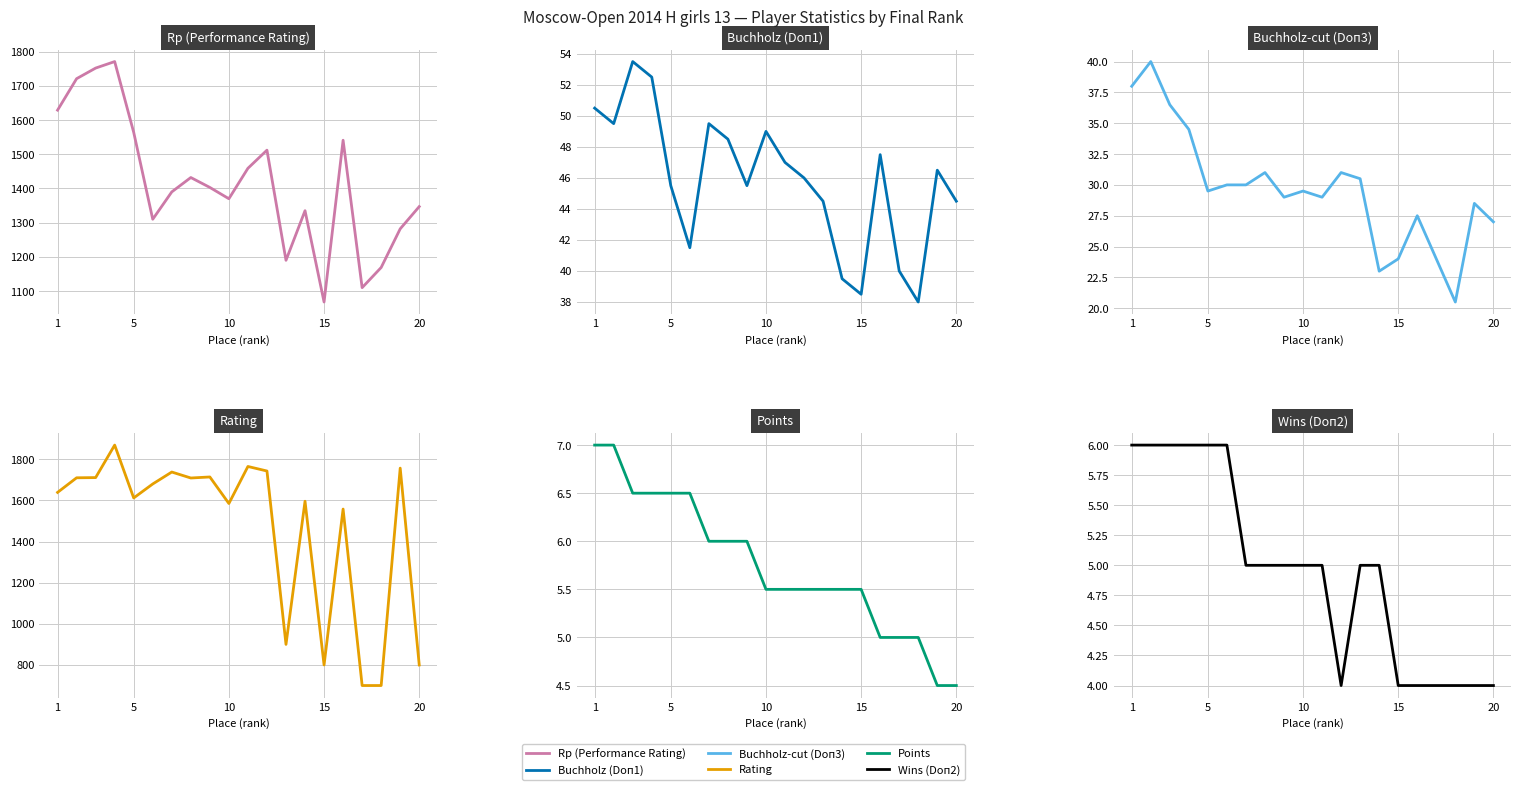

Reading left to right, list all the values displayed in this chart.

Rp (Performance Rating): 1629.0	1721.0	1752.0	1771.0	1564.0	1310.0	1390.0	1432.0	1403.0	1370.0	1459.0	1512.0	1190.0	1335.0	1068.0	1541.0	1110.0	1169.0	1282.0	1347.0
Buchholz (Doп1): 50.5	49.5	53.5	52.5	45.5	41.5	49.5	48.5	45.5	49.0	47.0	46.0	44.5	39.5	38.5	47.5	40.0	38.0	46.5	44.5
Buchholz-cut (Doп3): 38.0	40.0	36.5	34.5	29.5	30.0	30.0	31.0	29.0	29.5	29.0	31.0	30.5	23.0	24.0	27.5	24.0	20.5	28.5	27.0
Rating: 1639.0	1710.0	1711.0	1869.0	1612.0	1680.0	1738.0	1709.0	1714.0	1585.0	1765.0	1743.0	900.0	1596.0	800.0	1558.0	700.0	700.0	1757.0	800.0
Points: 7.0	7.0	6.5	6.5	6.5	6.5	6.0	6.0	6.0	5.5	5.5	5.5	5.5	5.5	5.5	5.0	5.0	5.0	4.5	4.5
Wins (Doп2): 6.0	6.0	6.0	6.0	6.0	6.0	5.0	5.0	5.0	5.0	5.0	4.0	5.0	5.0	4.0	4.0	4.0	4.0	4.0	4.0